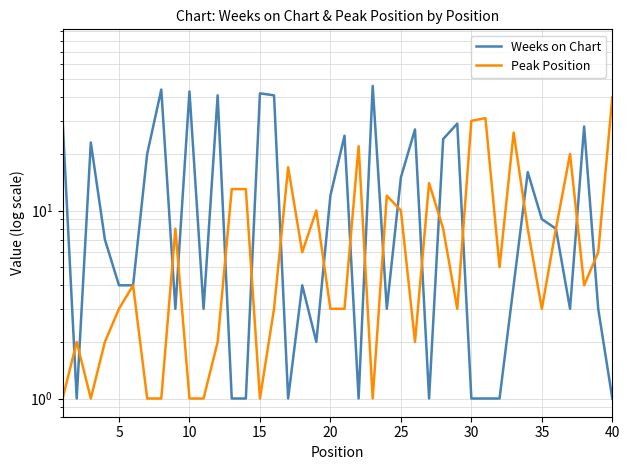

Count the number of data series in this chart.

2